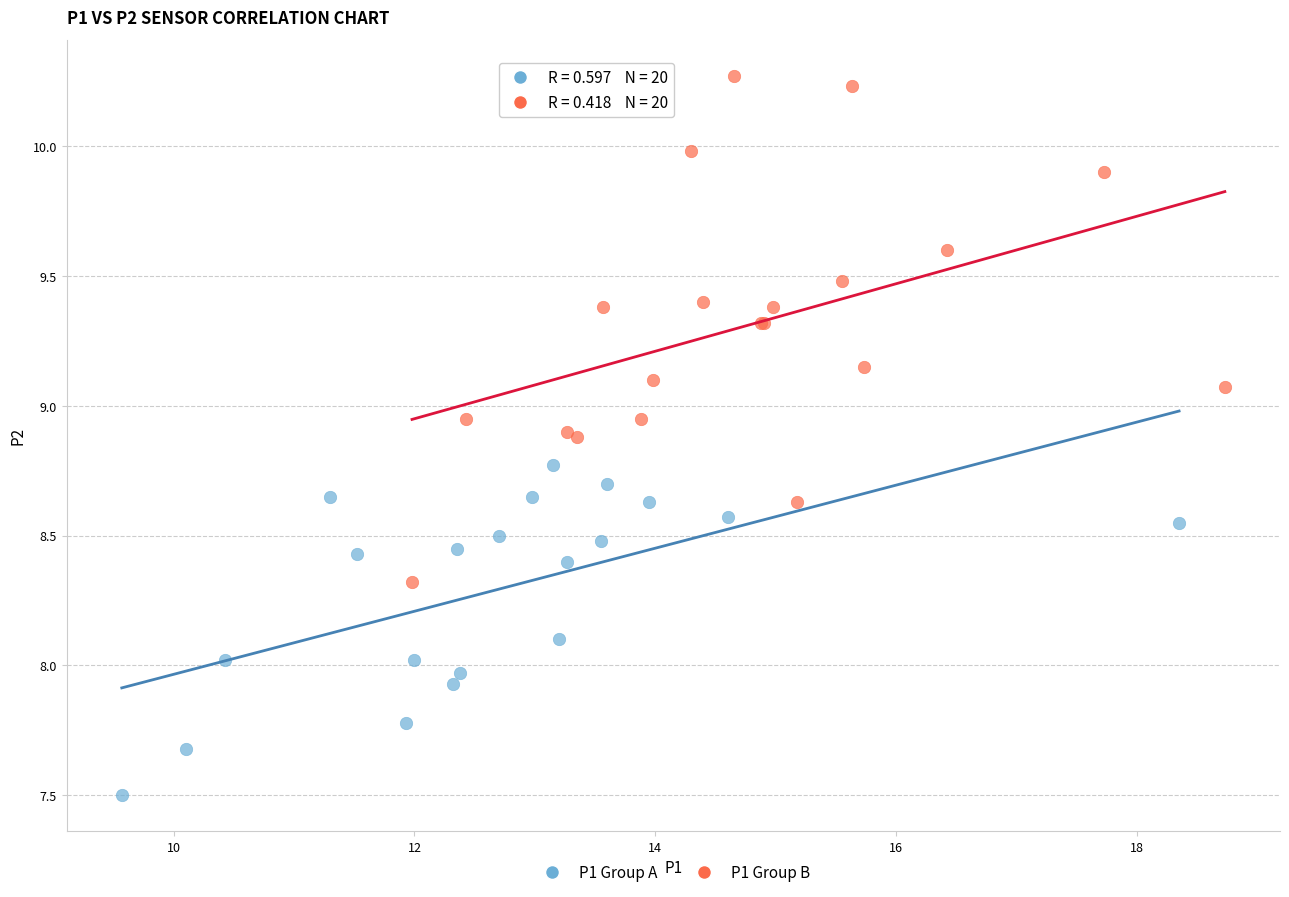

Which series reaches the minimum Y coordinate?

P1 Group A